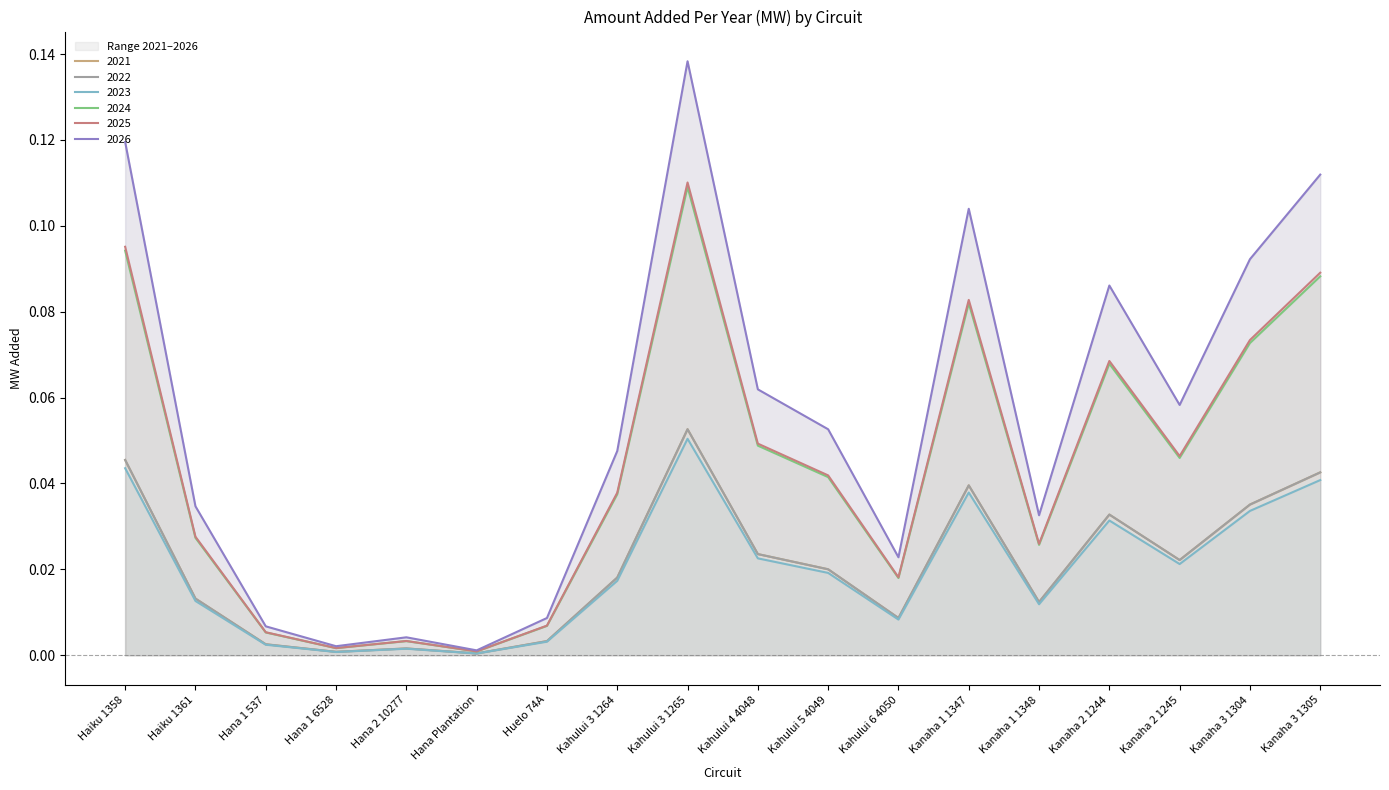

What is the total value across all series at Kanaha 1 1347?

0.4